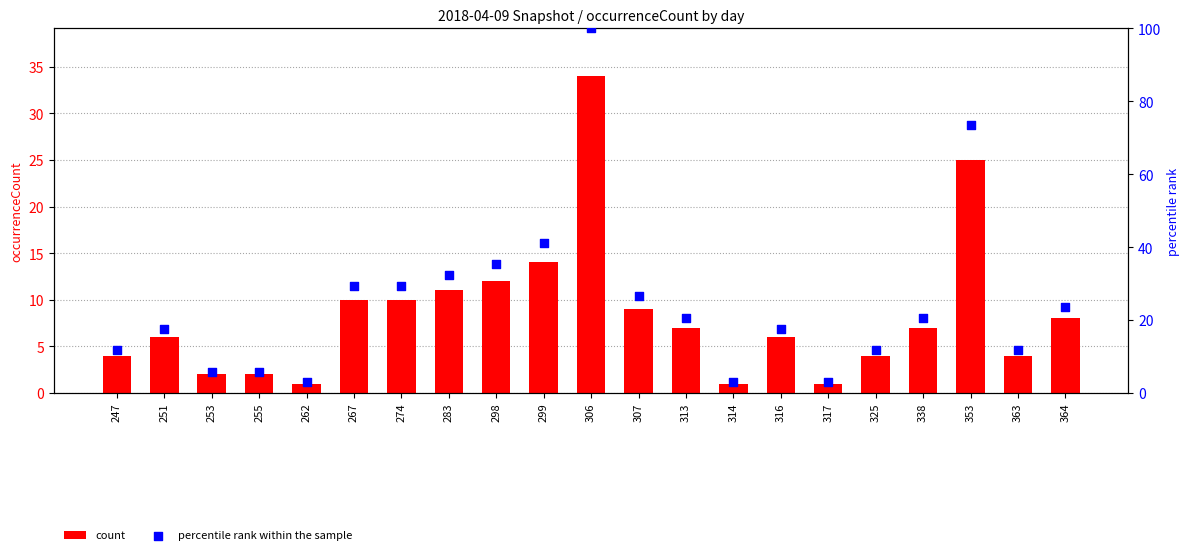

What are all the series names shown in the legend?

count, percentile rank within the sample